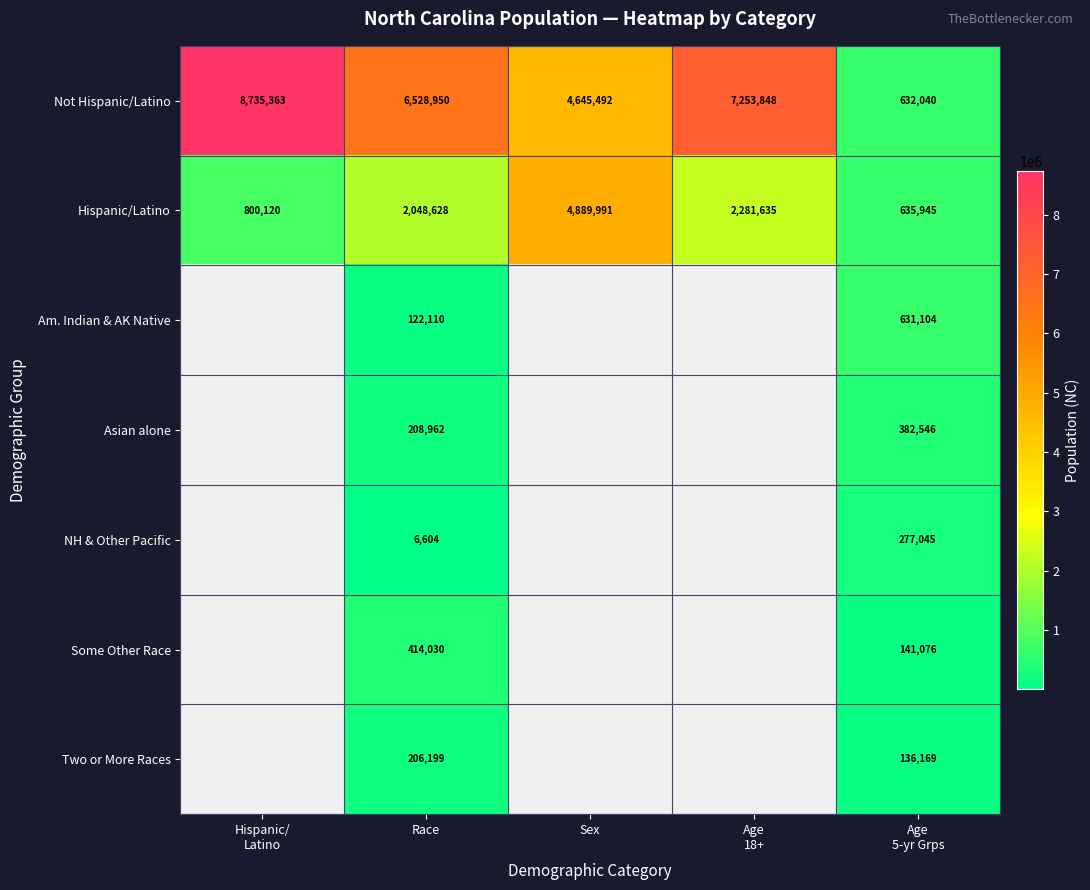

At which category does the chart reach its peak across all series?

Hispanic/
Latino